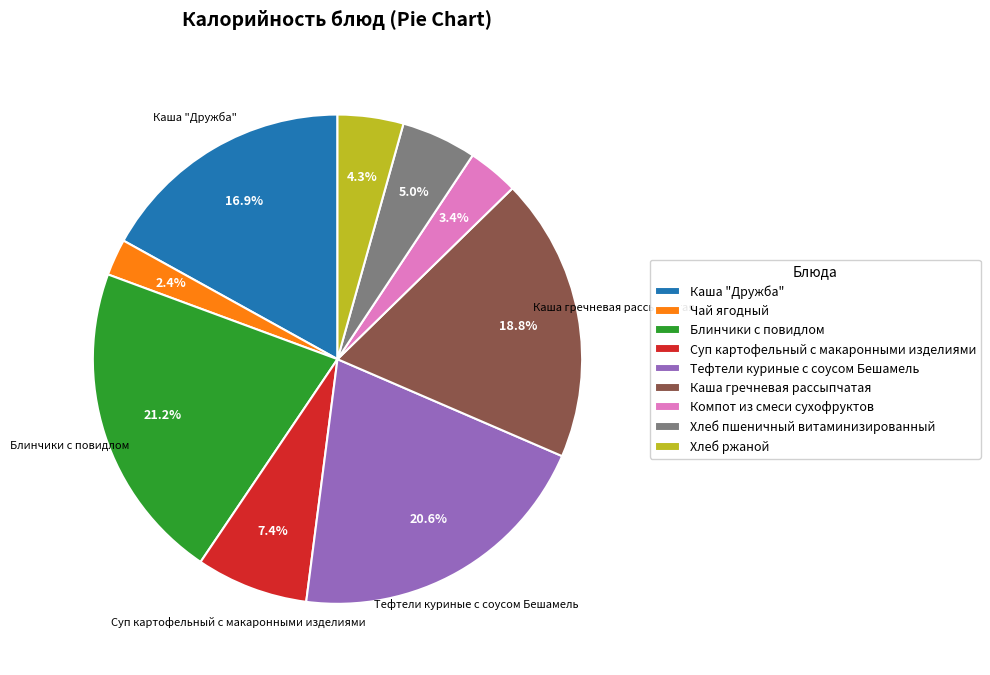

How many segments does this pie chart have?

9